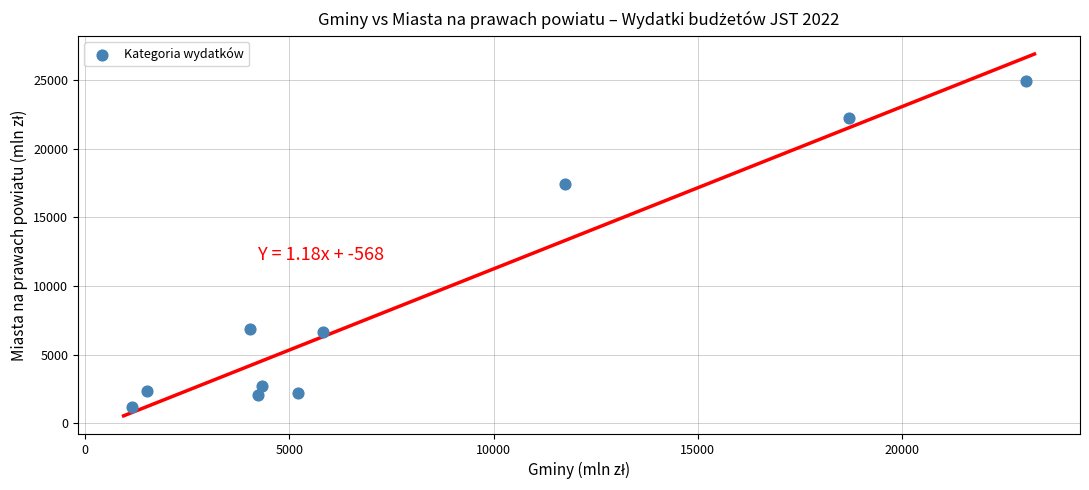

What Y value in the scatter plot is closest to 13066?

17438.6